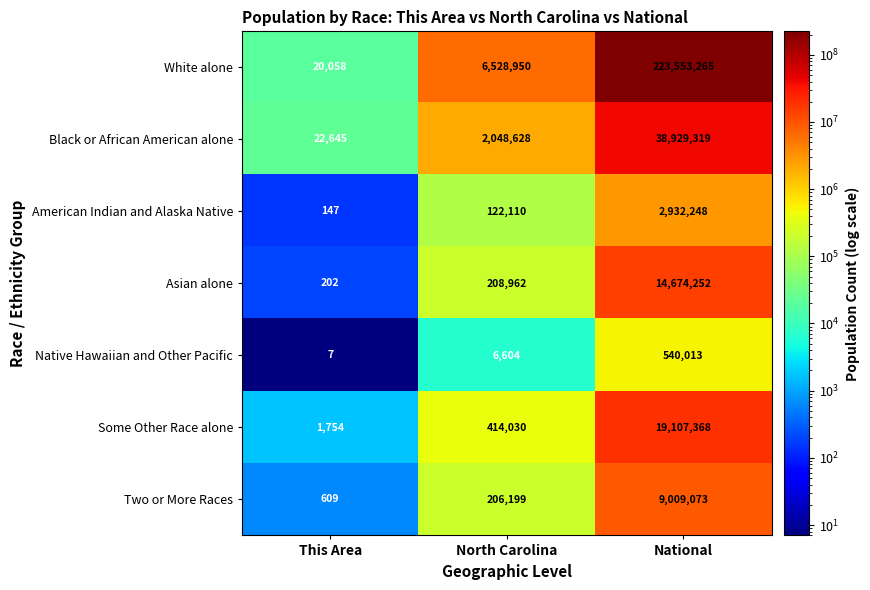

How many series are shown in this chart?

7